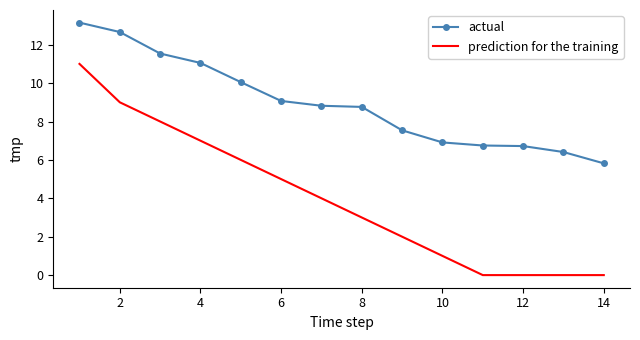

What is the highest value of the prediction for the training series?

11.0